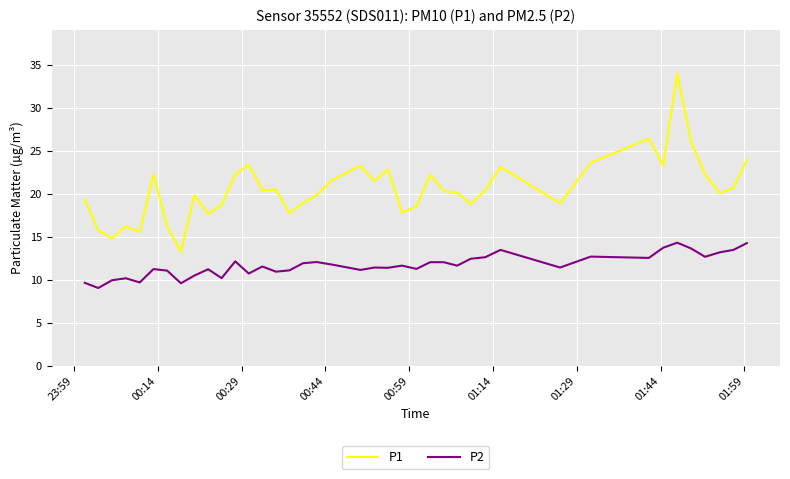

Which series has the widest spread of values?

P1